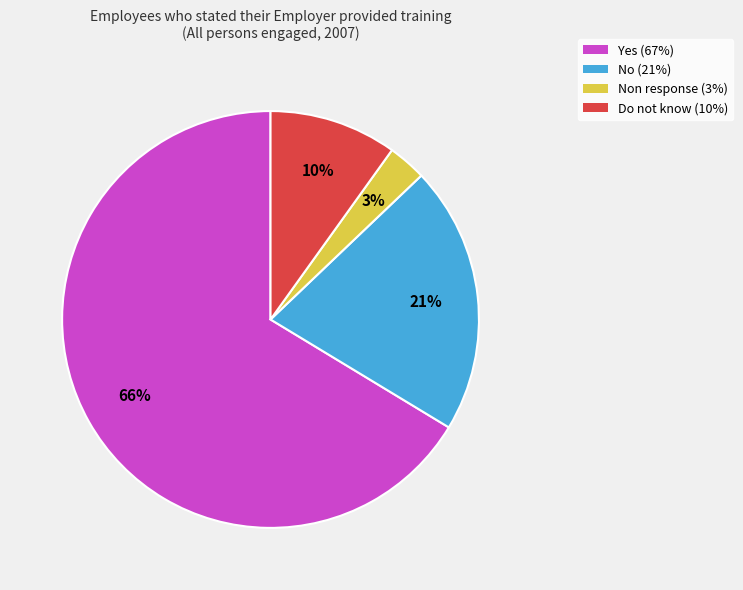

Is there any slice that represents more than half of the pie?

Yes